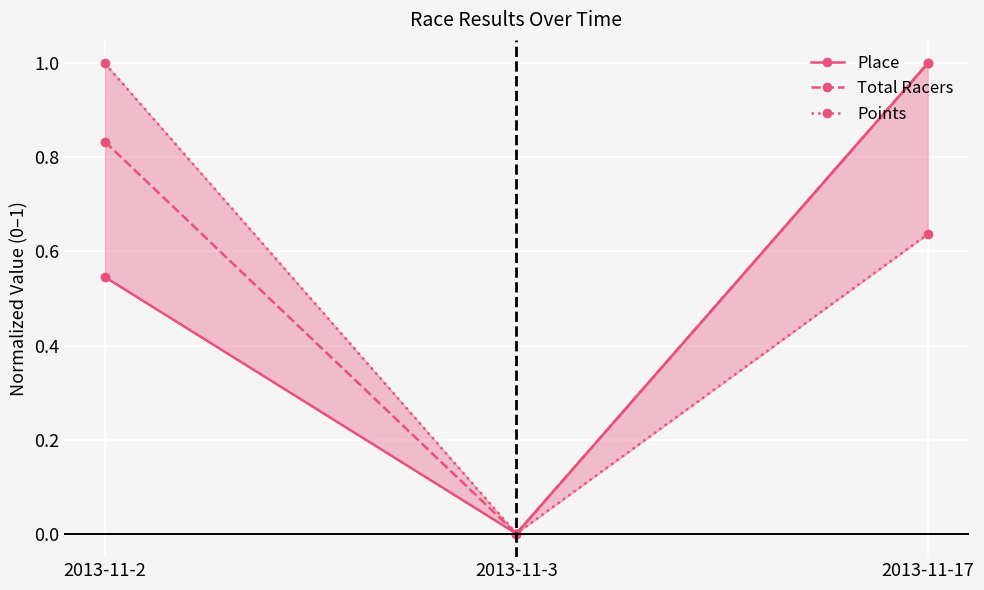

How many Total Racers values are between 0 and 1?

3